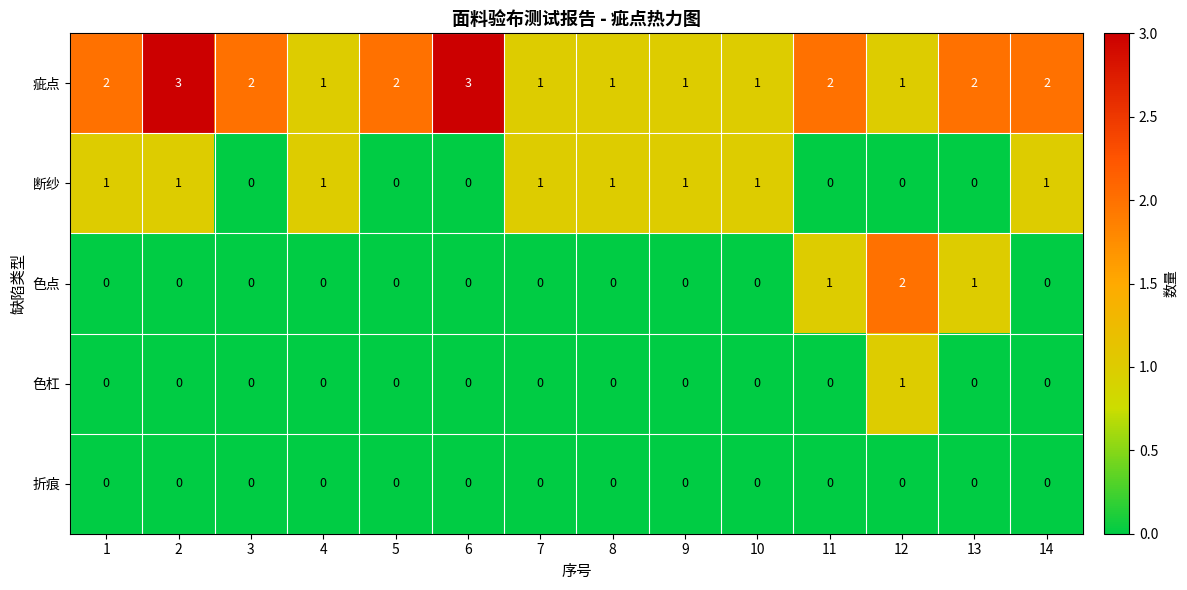

Which series changed the most between 4 and 14?

疵点